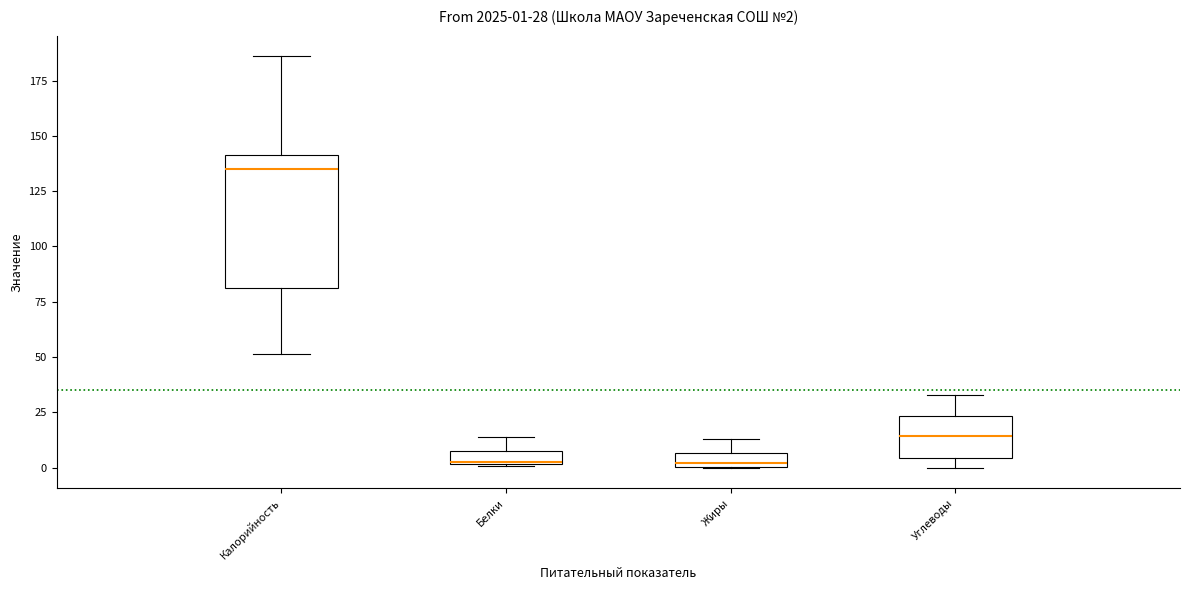

Comparing the boxes themselves (not the whiskers), which one is the tallest?

Калорийность